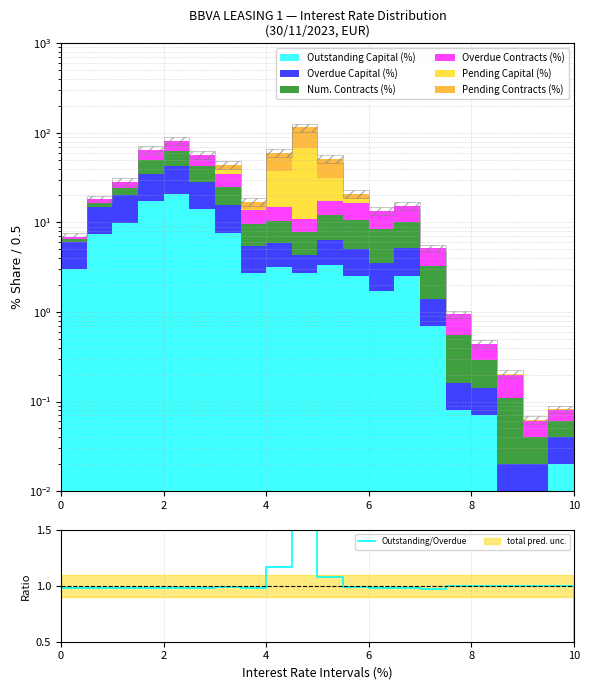

How many interior local valleys (lower than both neighbors) does the data have?

3